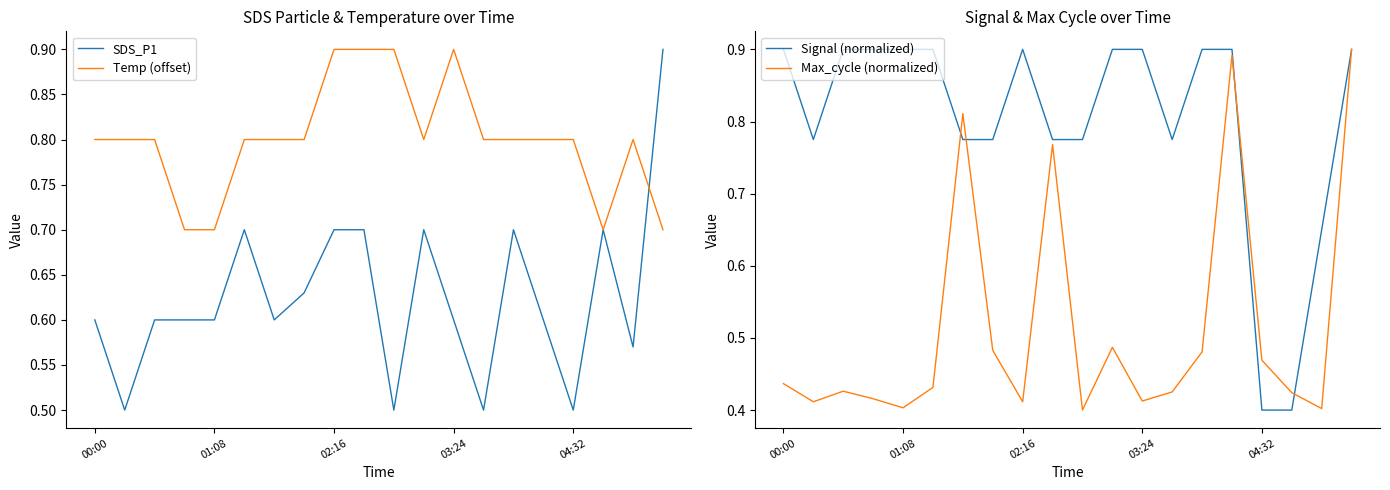

What is the maximum value for Temp (offset)?

0.9